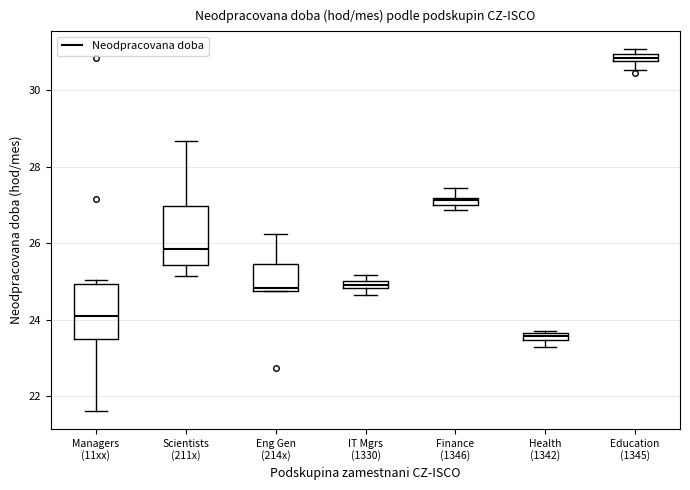

Where does the lower whisker of the box for Scientists (211x) end on the y-axis? The values are not printed on the chart, so give them approximately, as read against the axis.

25.2